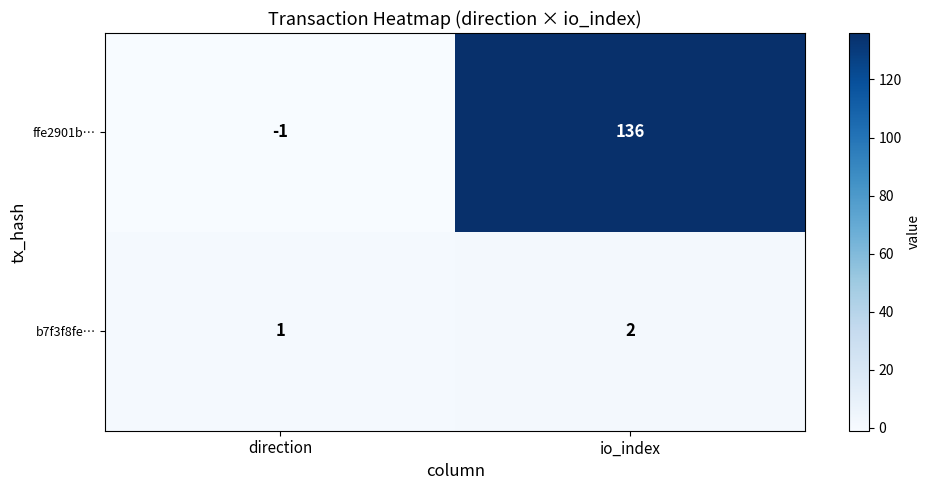

Rank the categories by b7f3f8fe… value from highest to lowest.

io_index, direction